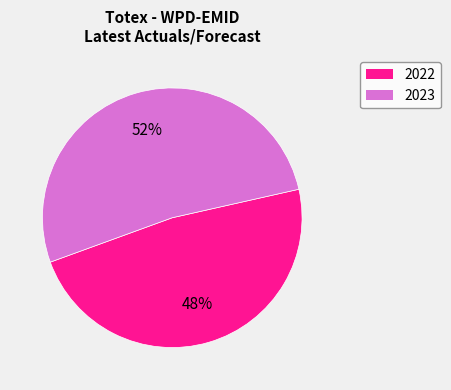

To the nearest percent, what is the average slice percentage?

50%